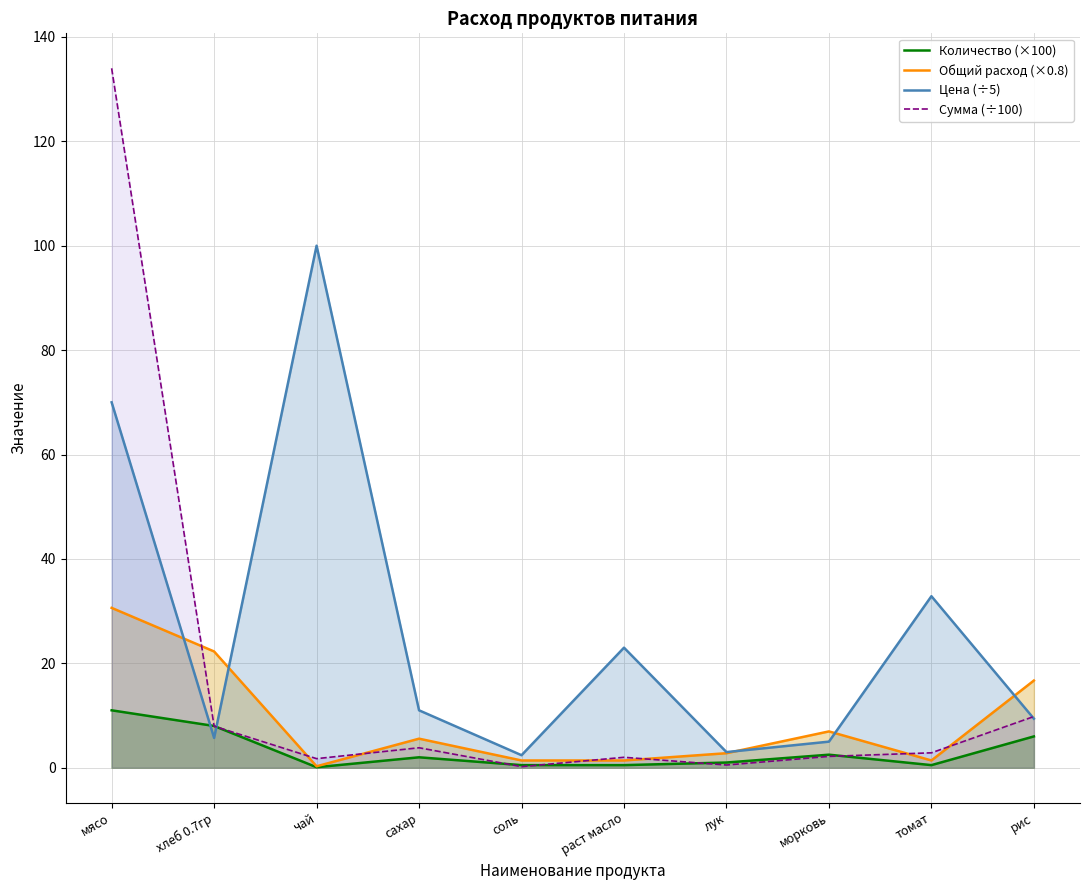

At соль, list the series in order from largest to smallest.

Цена (÷5), Общий расход (×0.8), Количество (×100), Сумма (÷100)